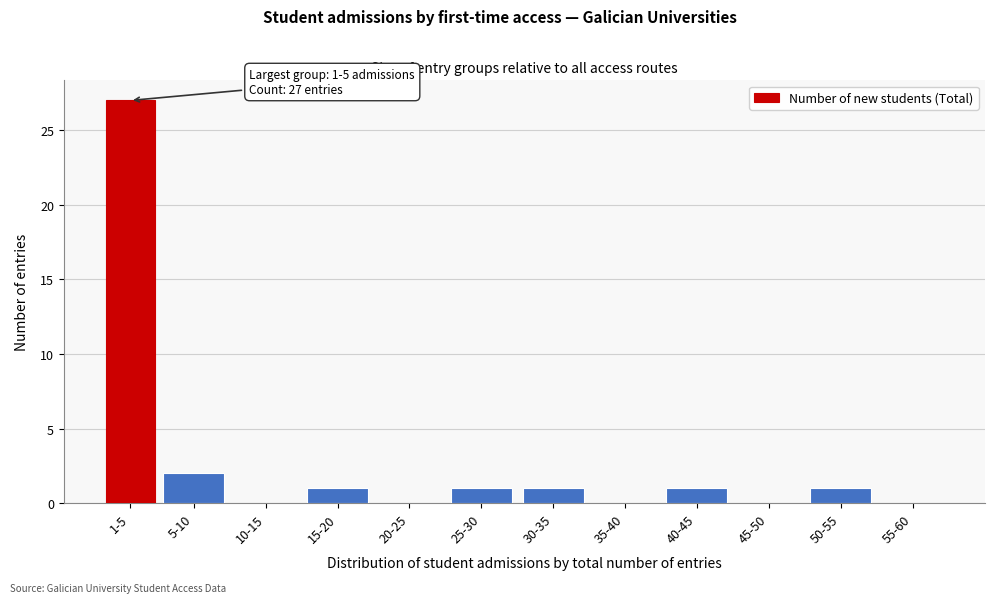

Reading left to right, what are all the values shown in this chart?

1-5=27	5-10=2	10-15=0	15-20=1	20-25=0	25-30=1	30-35=1	35-40=0	40-45=1	45-50=0	50-55=1	55-60=0